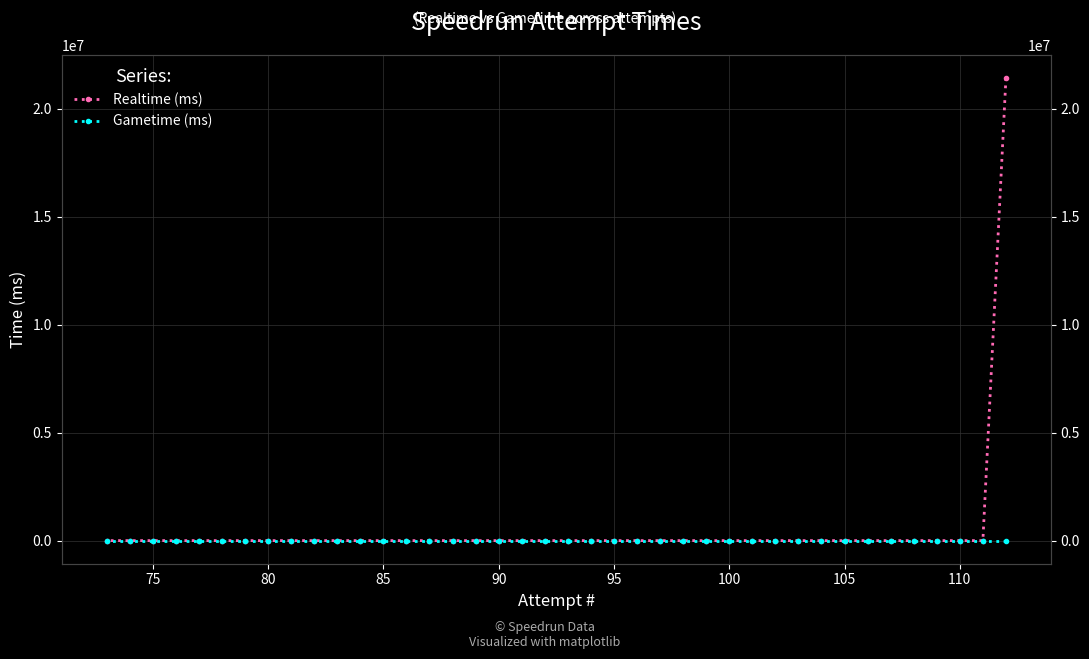

List the series in order of their peak value, lowest first.

Gametime (ms), Realtime (ms)